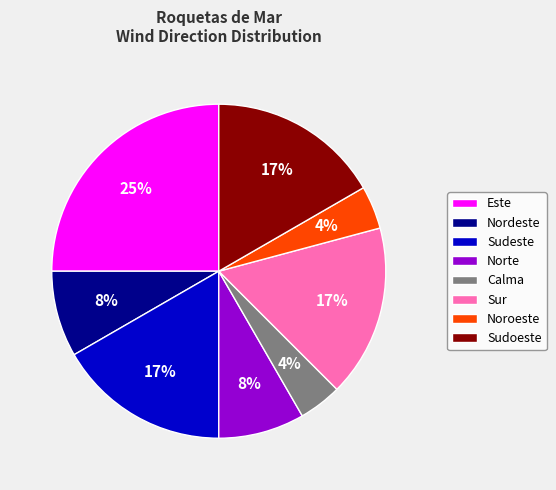

How many slices are in this pie chart?

8